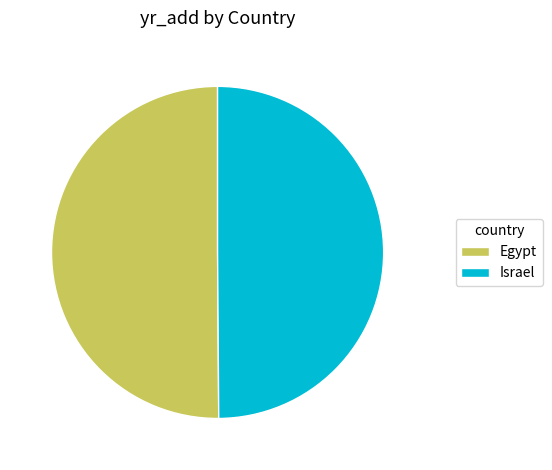

True or false: Egypt accounts for 50% of the total.

True